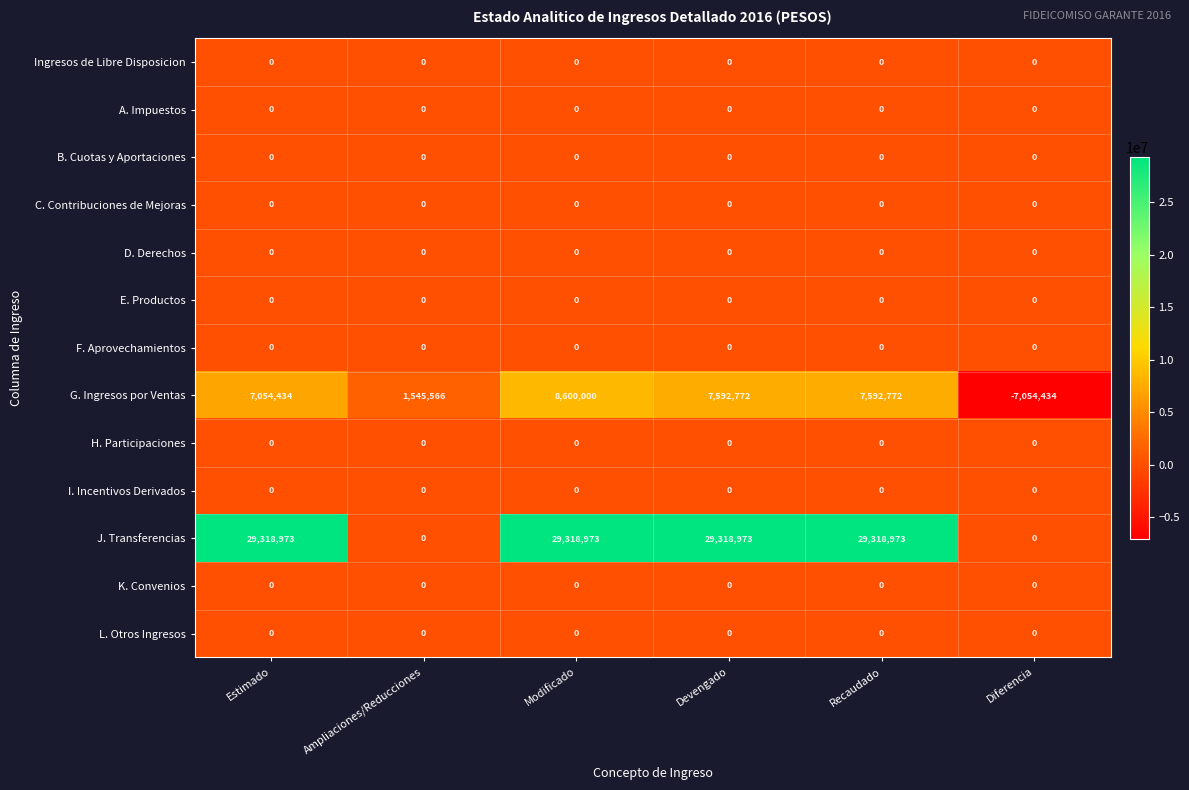

What is the smallest value displayed?

-7054434